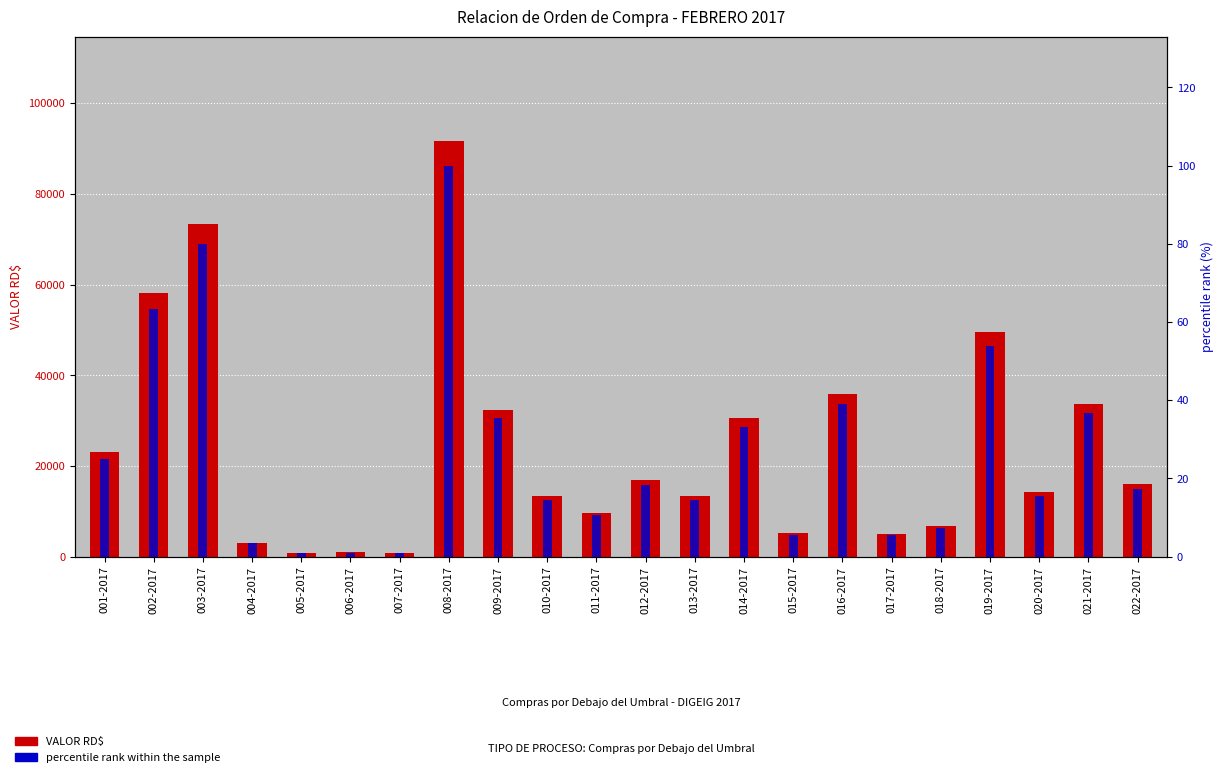

Which series has the largest total across all categories?

VALOR RD$